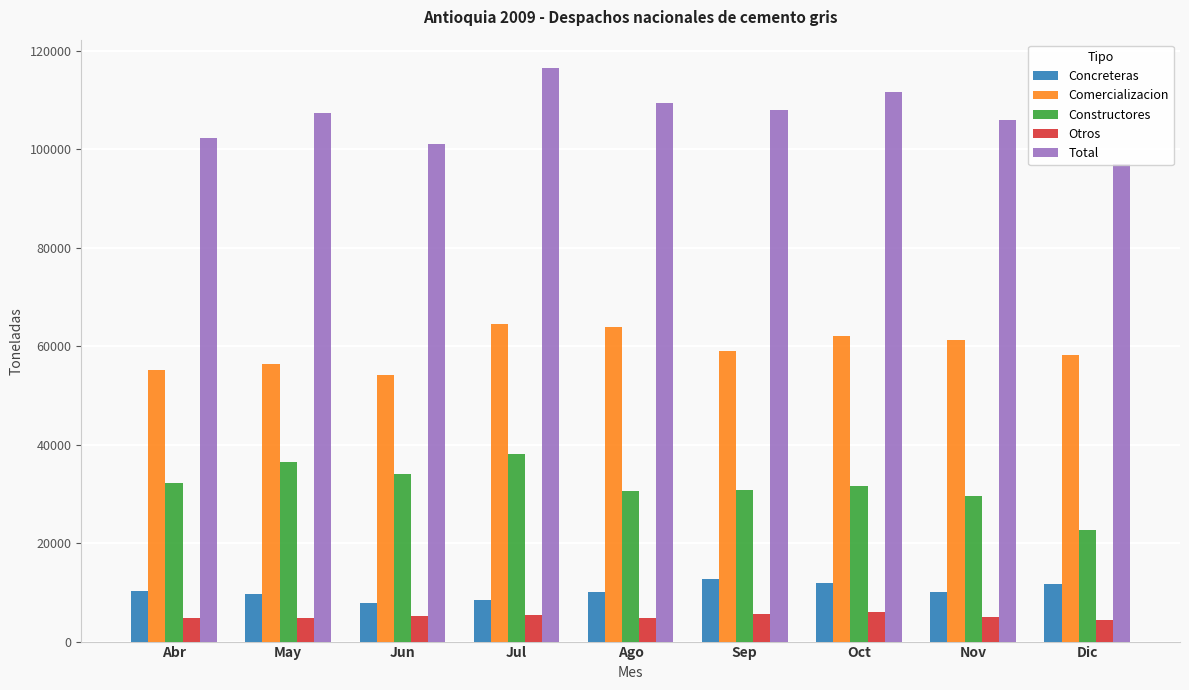

Which series has the widest spread of values?

Total